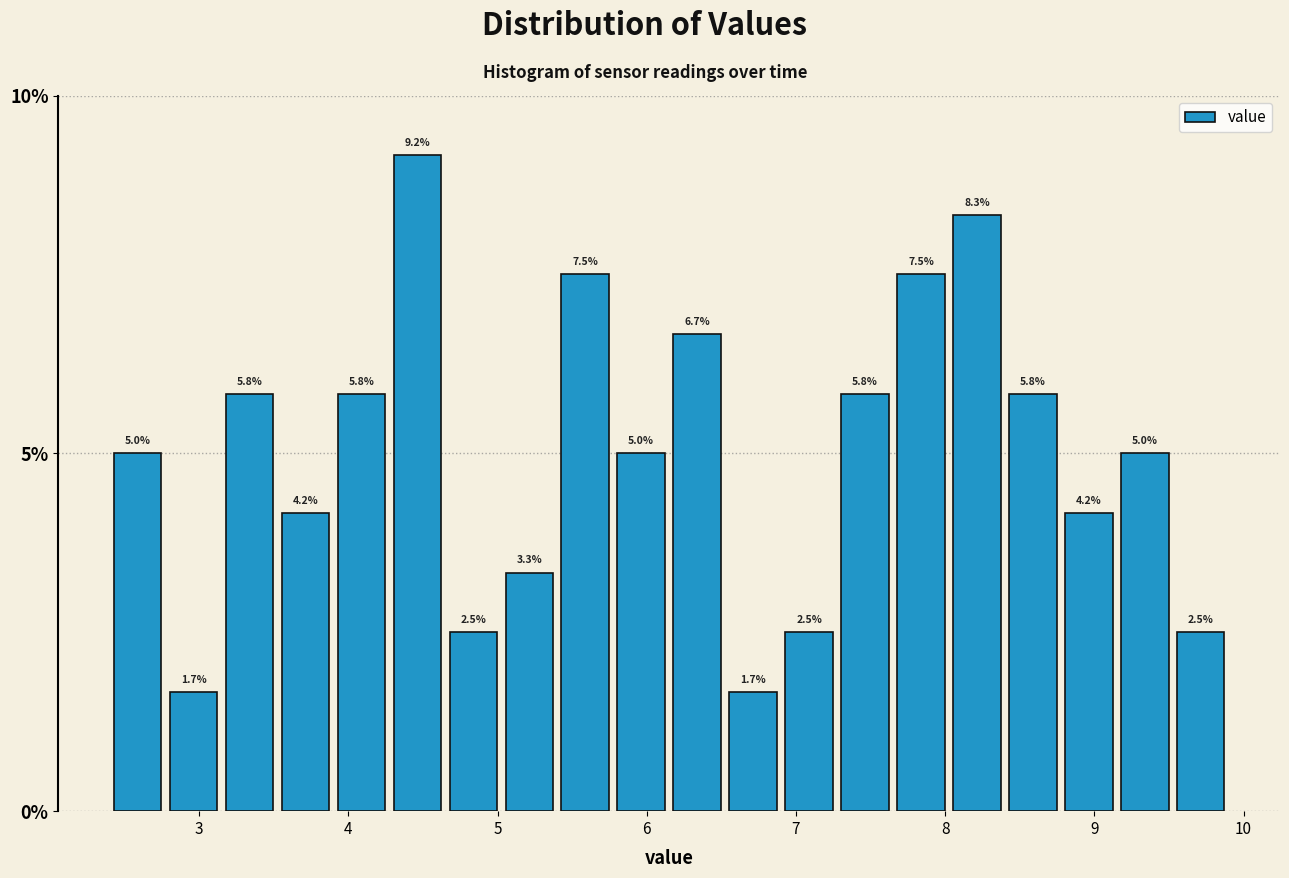

Read against the x-axis, roughly where is the centre of the tallest bar?

4.5